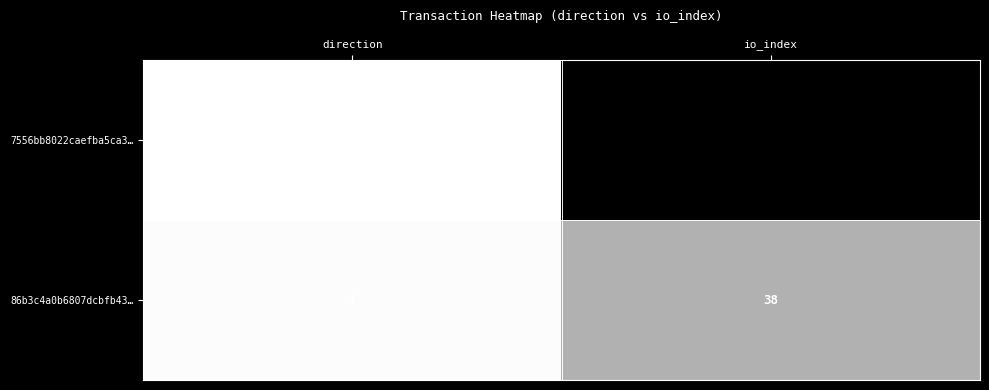

Which series has the widest spread of values?

7556bb8022caefba5ca3…